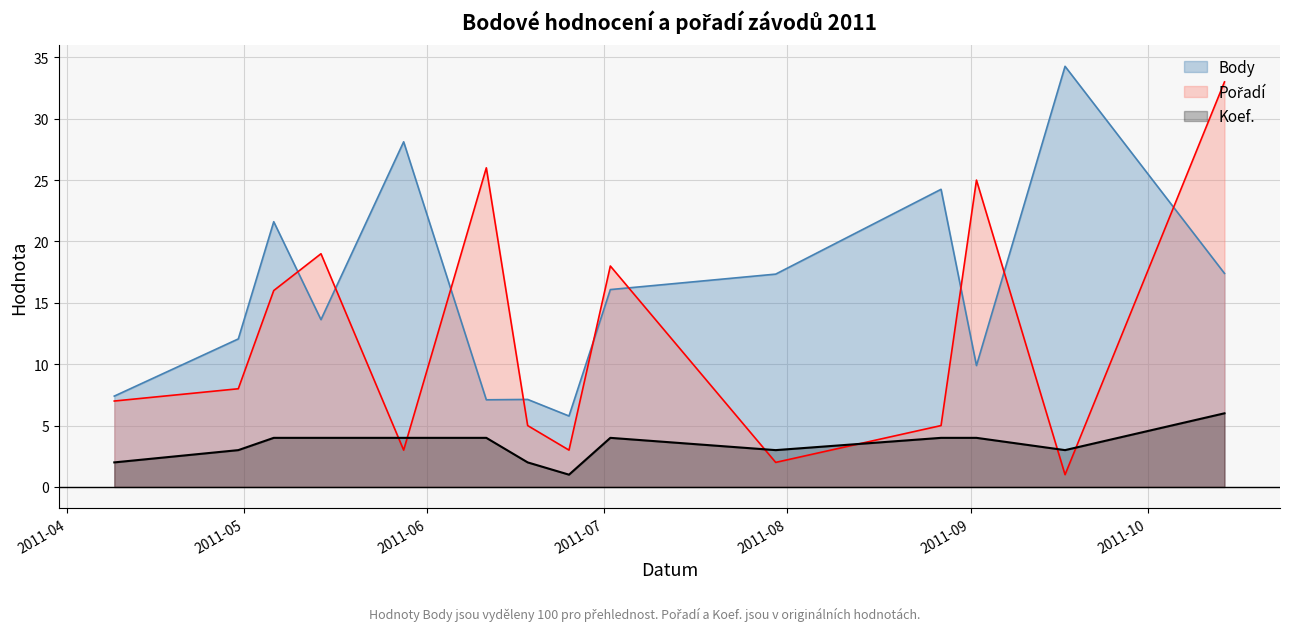

Between which two adjacent categories do Pořadí and Koef. first intersect?

2011-05-14 and 2011-05-28